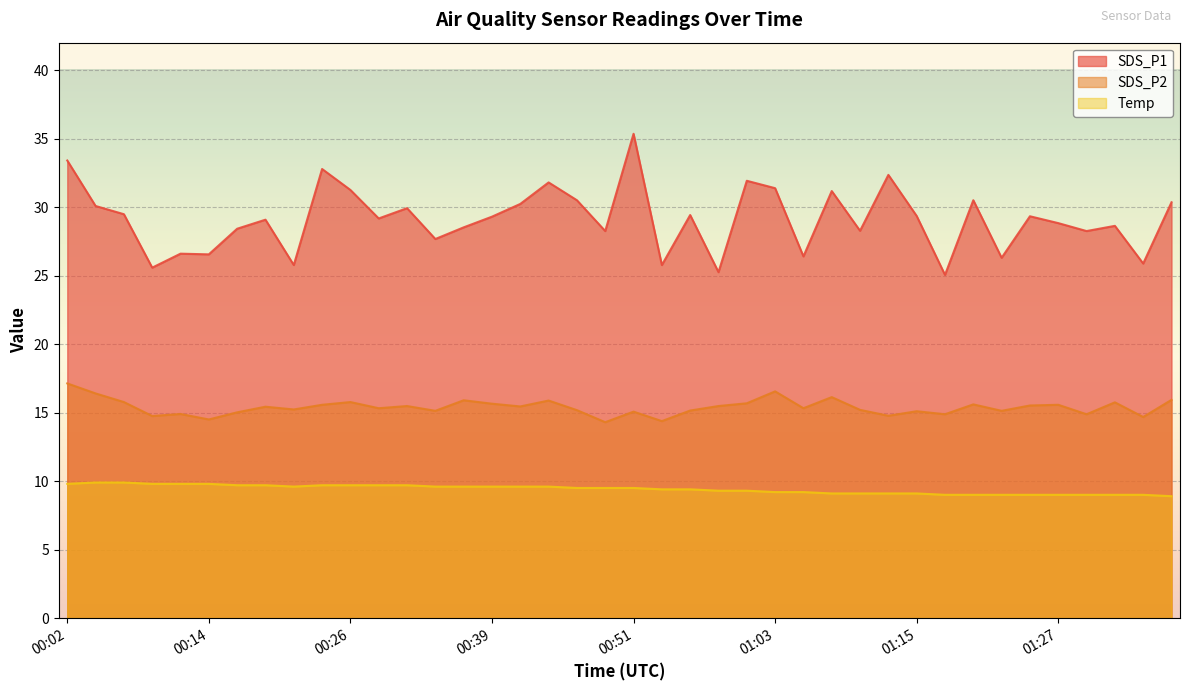

Read the Temp value at 01:00.

9.3